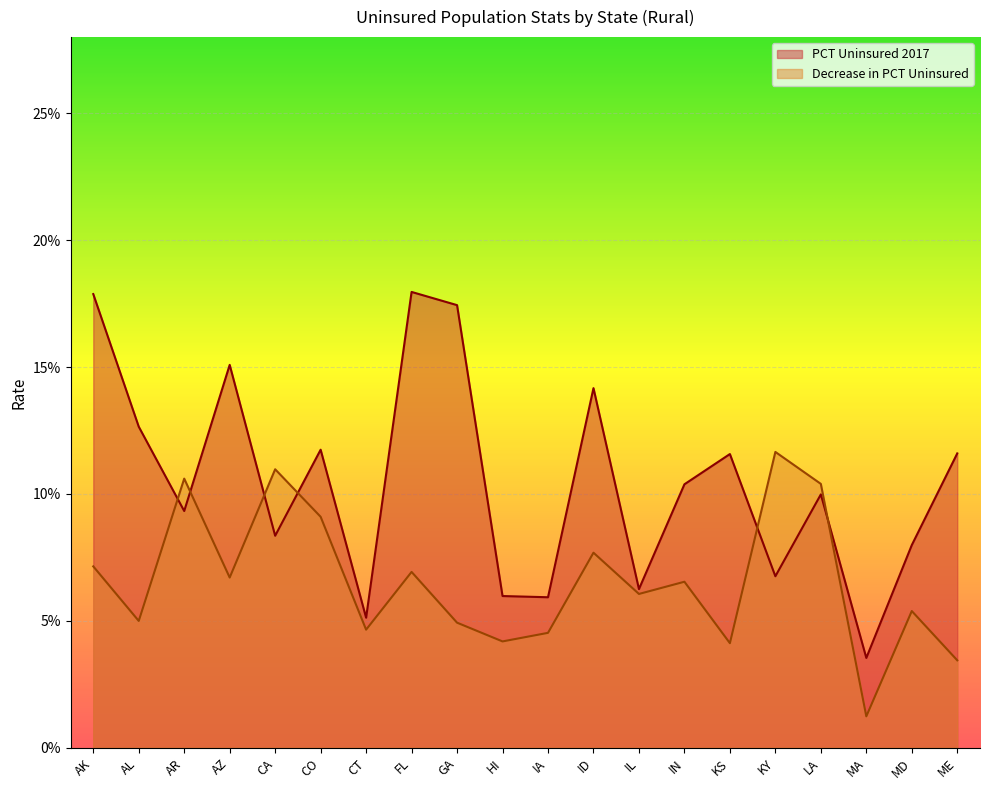

True or false: PCT Uninsured 2017 has more than 0 interior local peaks.

True